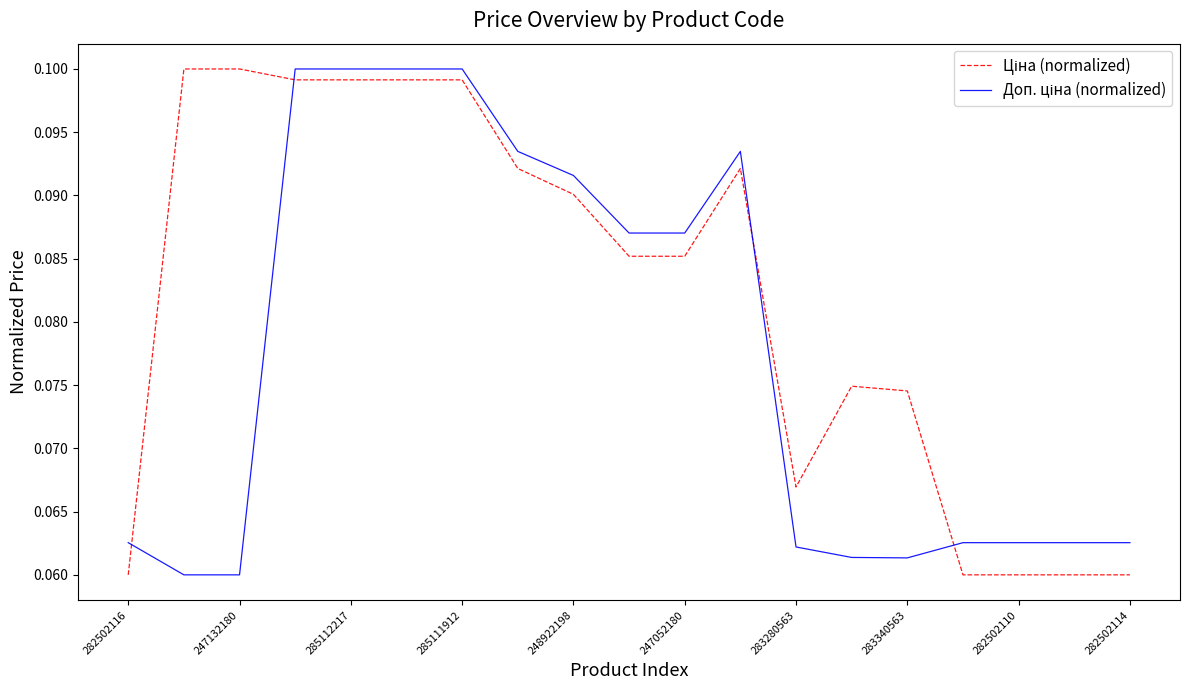

Is this an area chart (filled region under the line)?

No